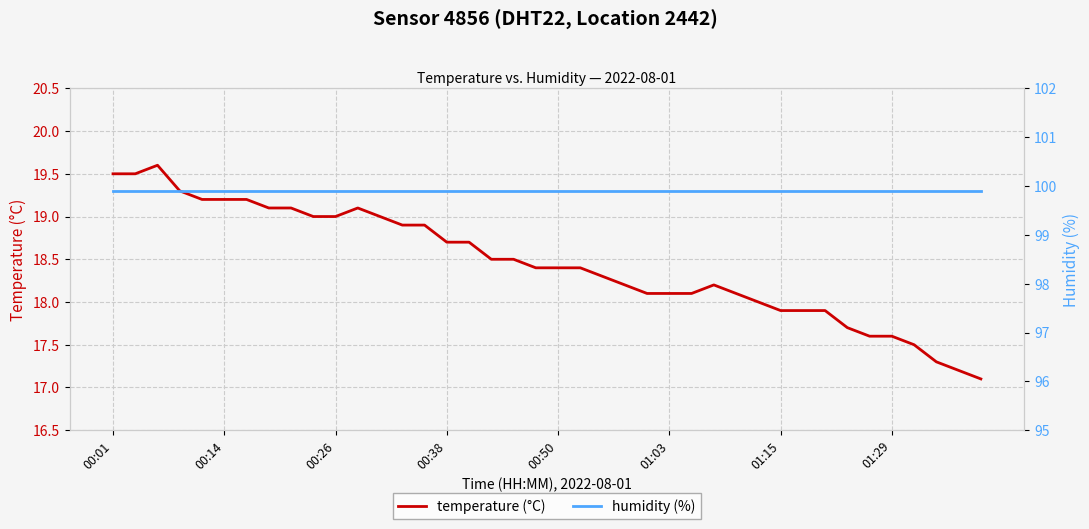

What is the lowest value of the temperature (°C) series?

17.1